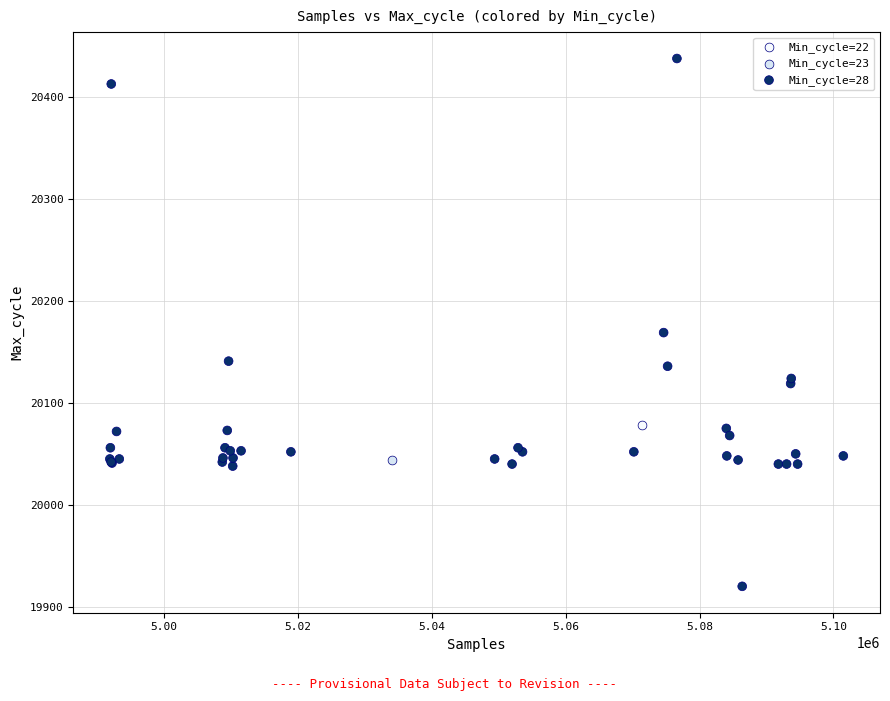

What are all the series names shown in the legend?

Min_cycle=22, Min_cycle=23, Min_cycle=28